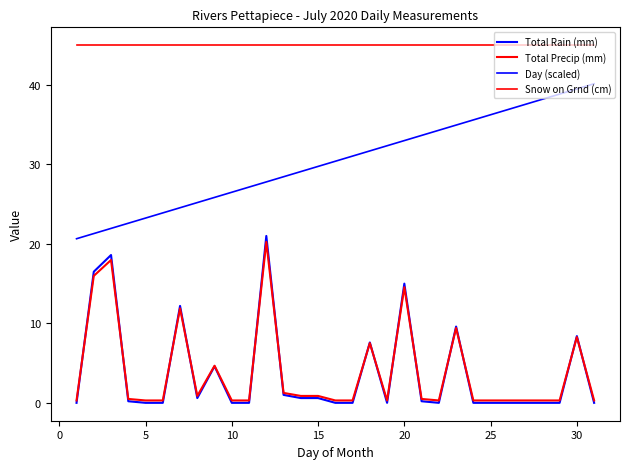

What is the difference between the maximum and minimum values in the Total Rain (mm) series?

21.0